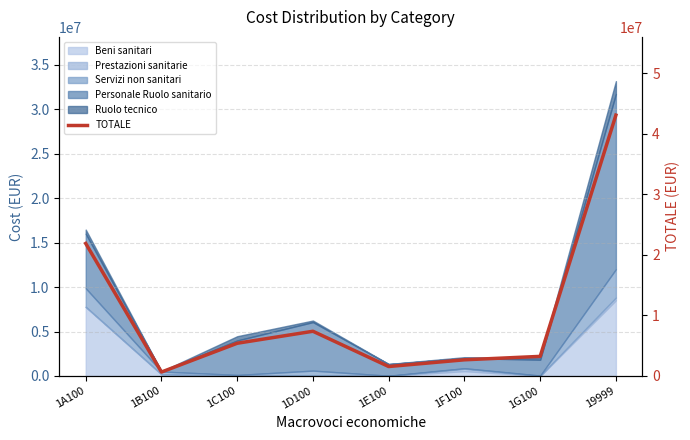

Which category has the lowest value across all series?

1B100